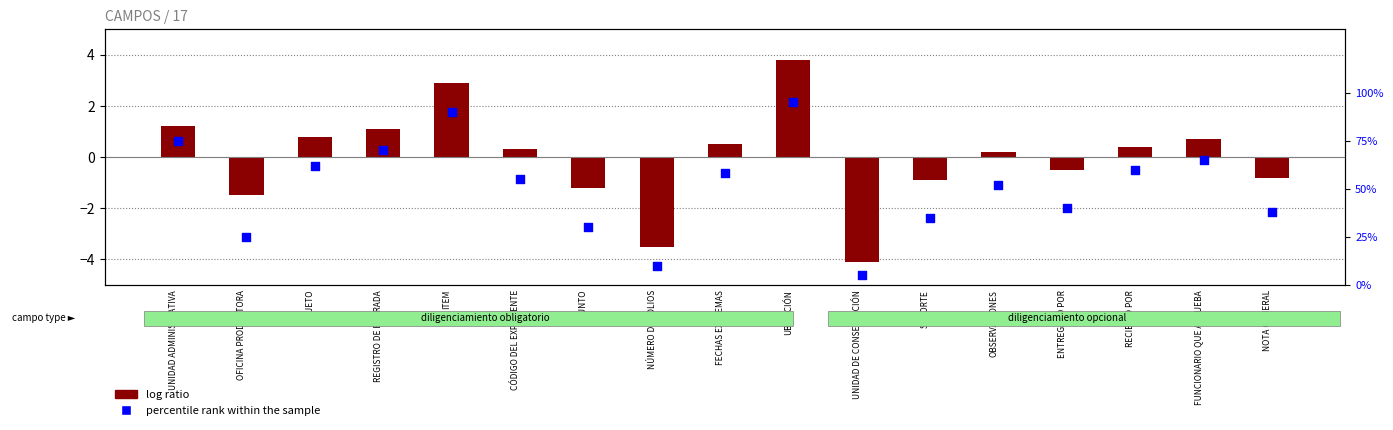

Between UBICACIÓN and ITEM, which is larger?

UBICACIÓN